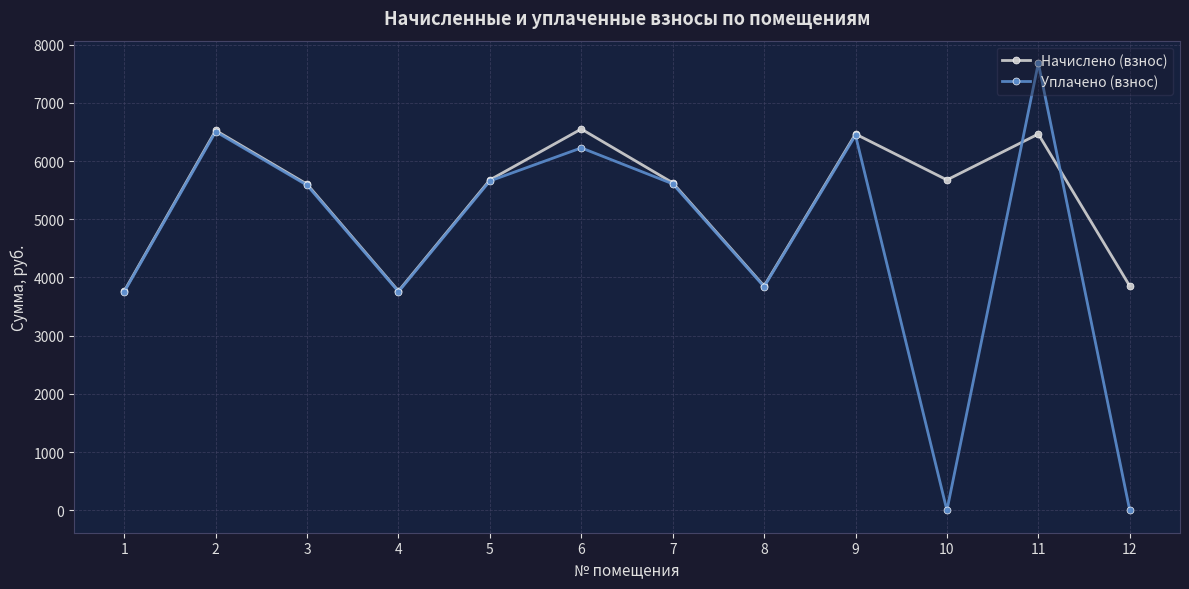

The Уплачено (взнос) series shows 5657.9 at 5. True or false?

True